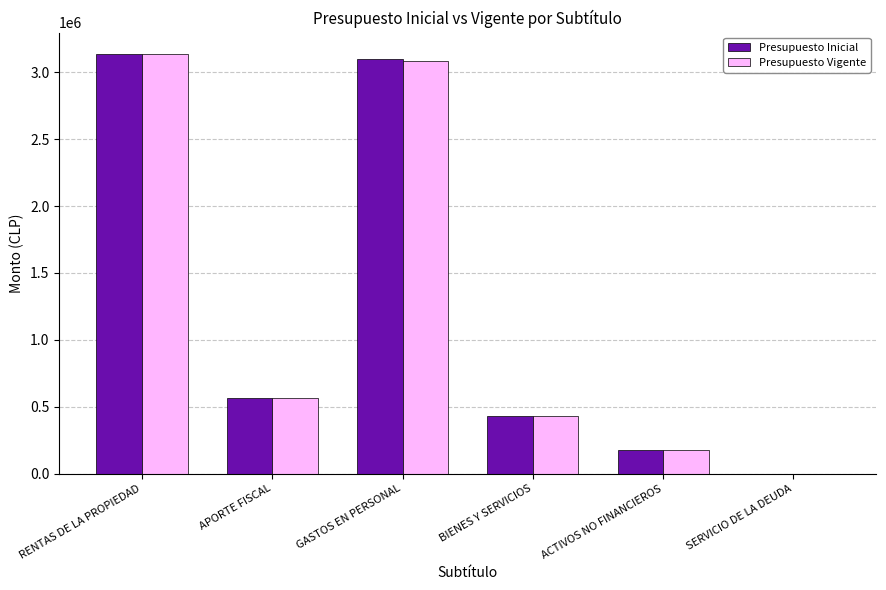

What are all the series names shown in the legend?

Presupuesto Inicial, Presupuesto Vigente